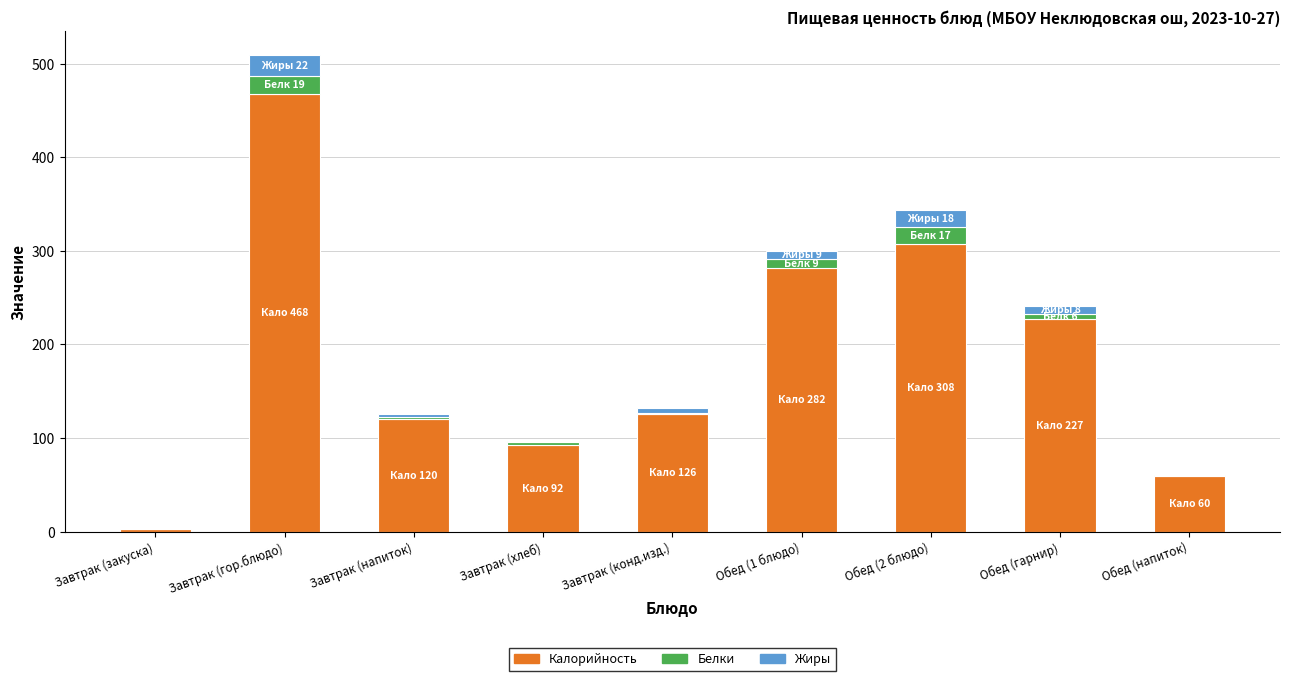

At which category is the sum across all series the highest?

Завтрак (гор.блюдо)